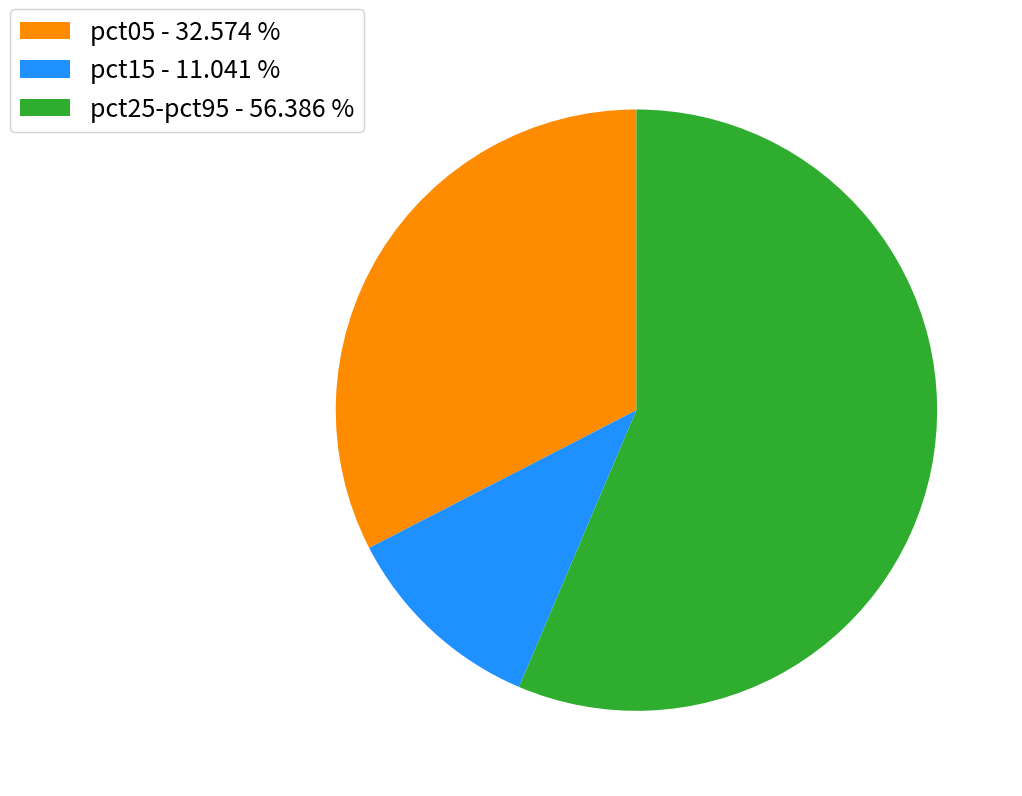

Does any single category account for the majority?

Yes